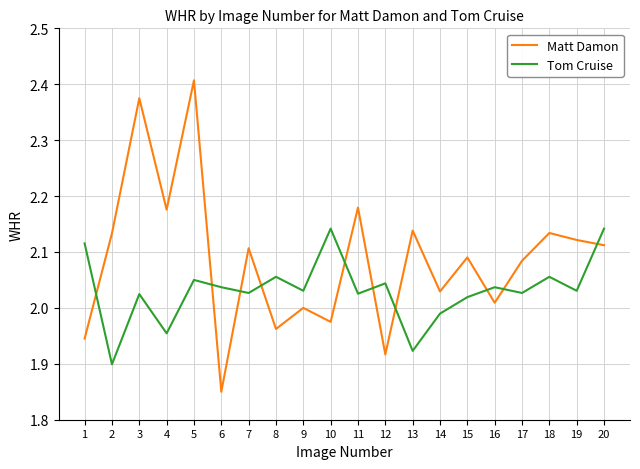

Which series has the largest range (max minus min)?

Matt Damon